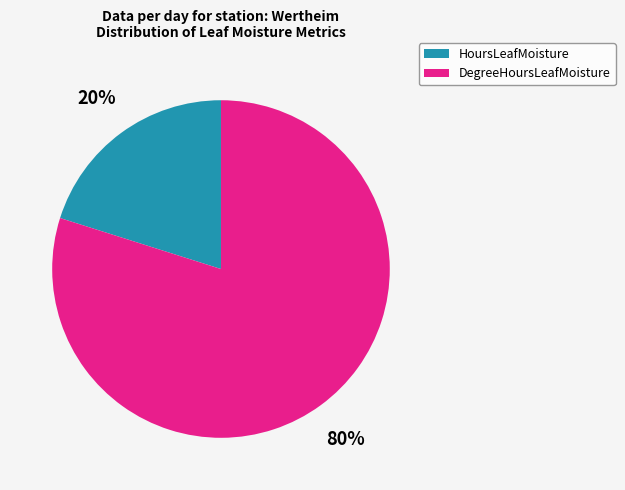

To the nearest percent, what is the difference between the largest and smallest slice percentages?

60%